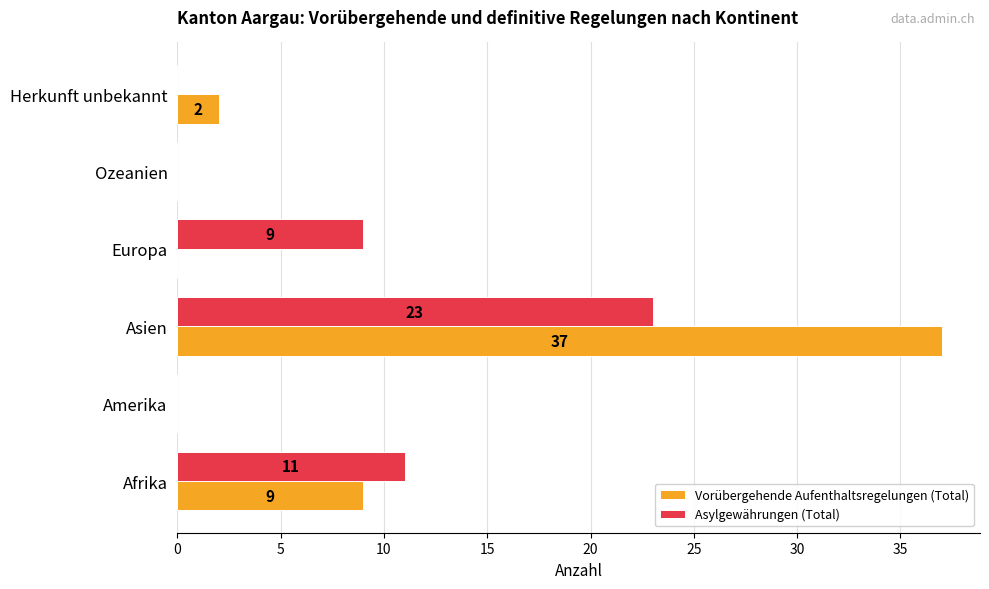

The value of Vorübergehende Aufenthaltsregelungen (Total) at Herkunft unbekannt is 2. True or false?

True